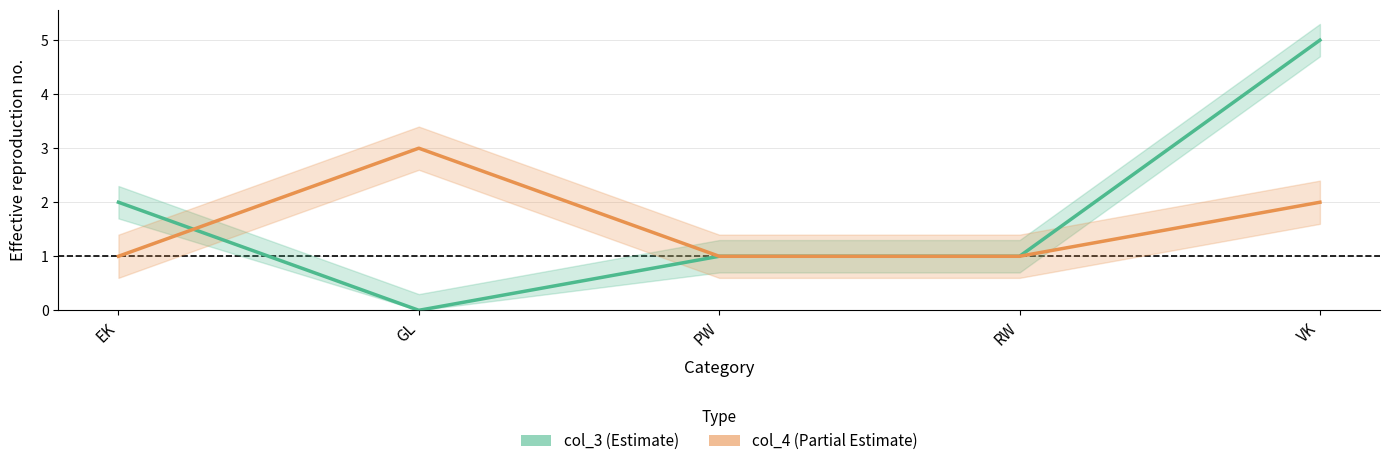

What is the difference between the highest and lowest values at EK?

1